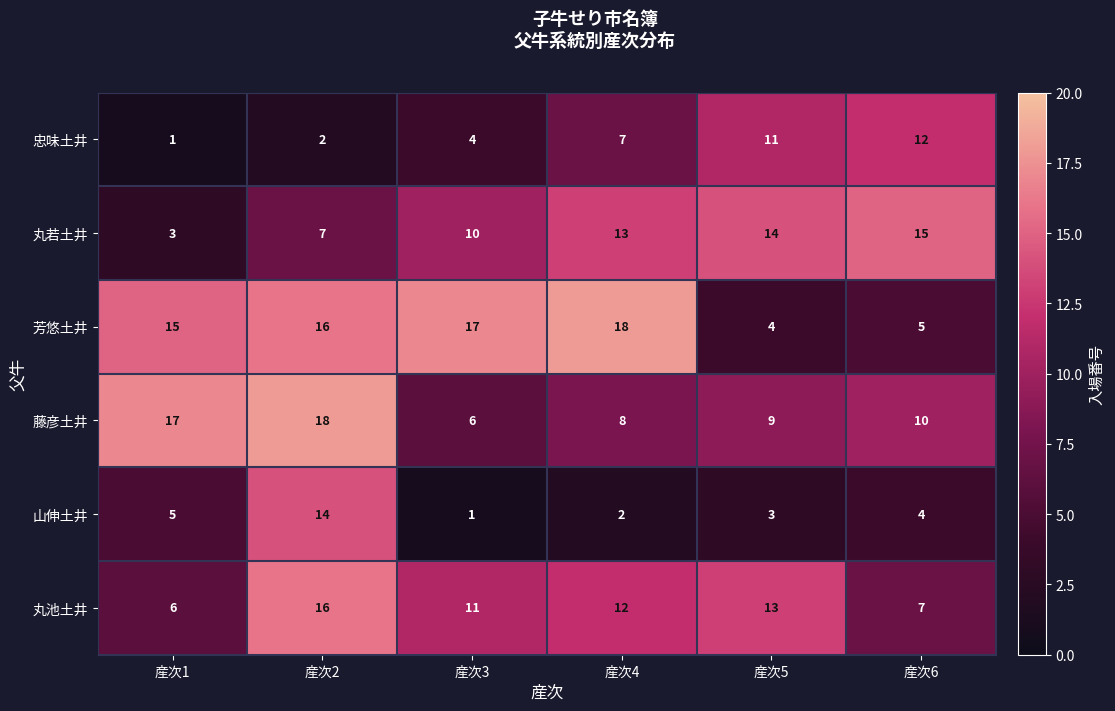

What is the difference between the second highest and second lowest values in the 丸池土井 series?

6